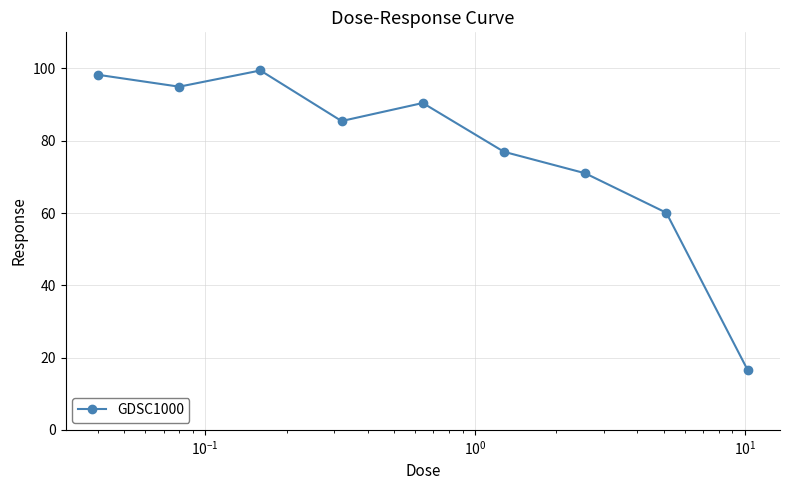

Reading left to right, transcribe all the data shown in this chart.

98.3	95.0	99.4	85.4	90.4	76.9	71.0	60.1	16.6